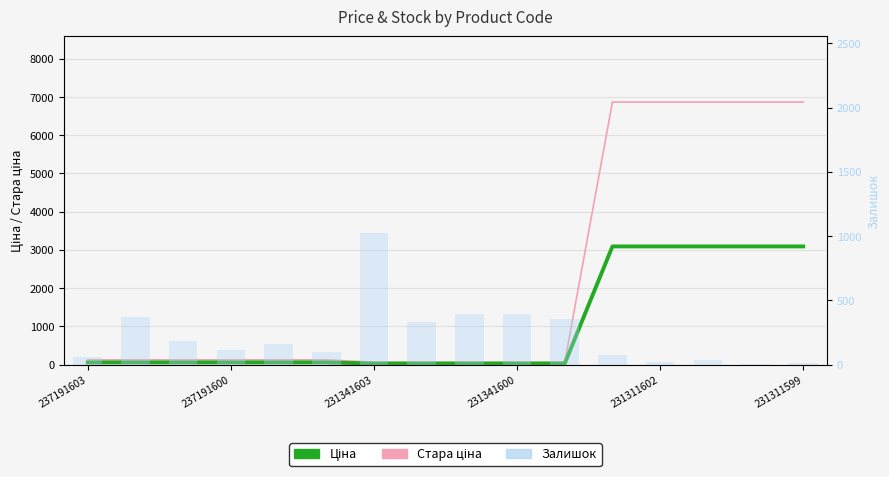

Which series has the largest total across all categories?

Стара ціна